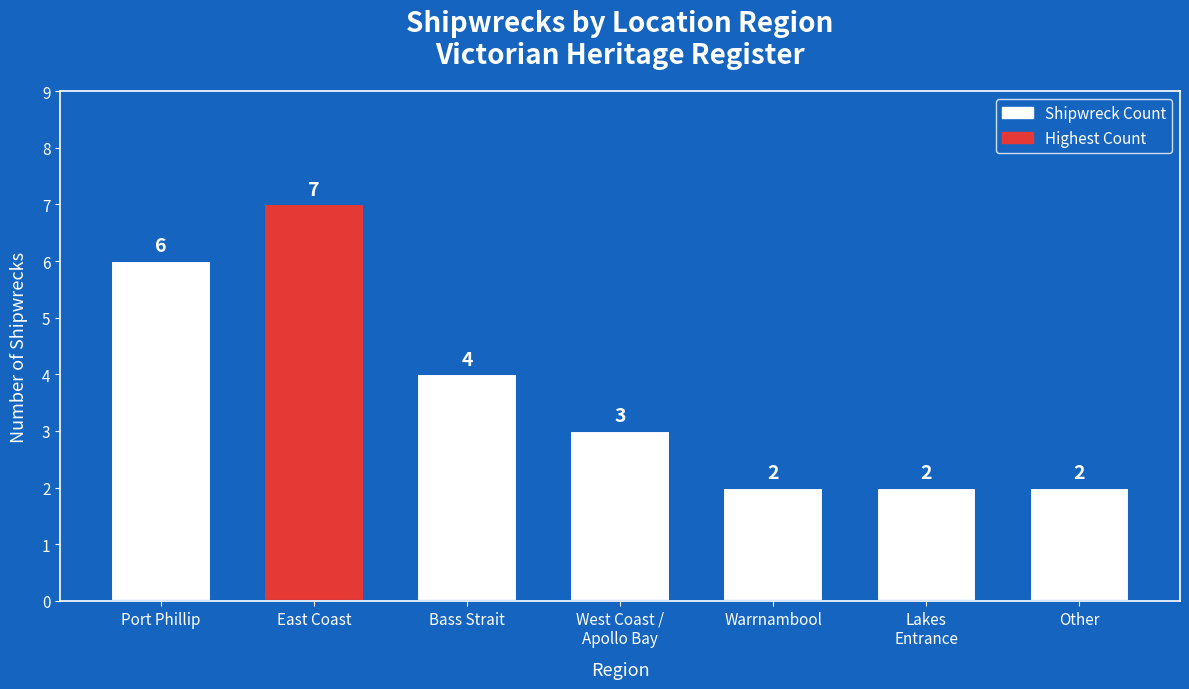

What is the label of the 1st bar from the left?

Port Phillip